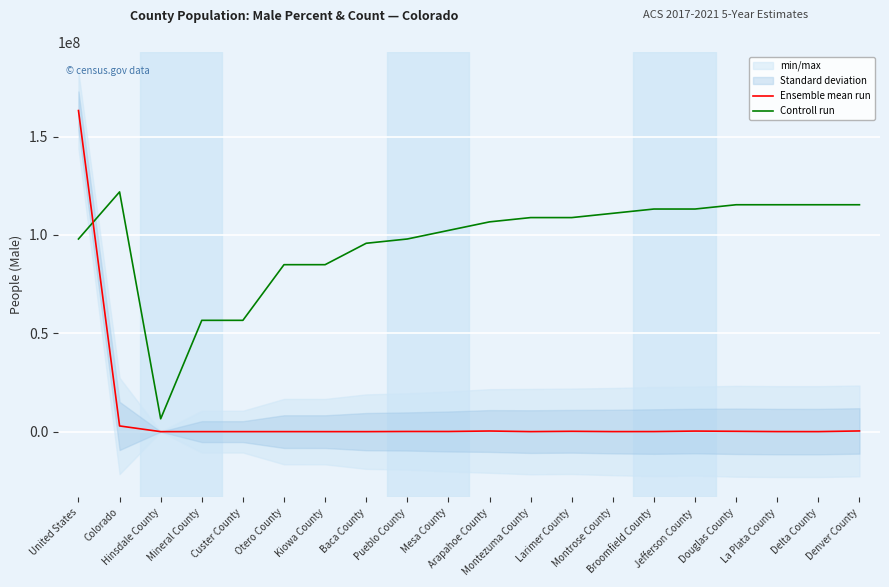

What is the smallest value displayed?

378.0